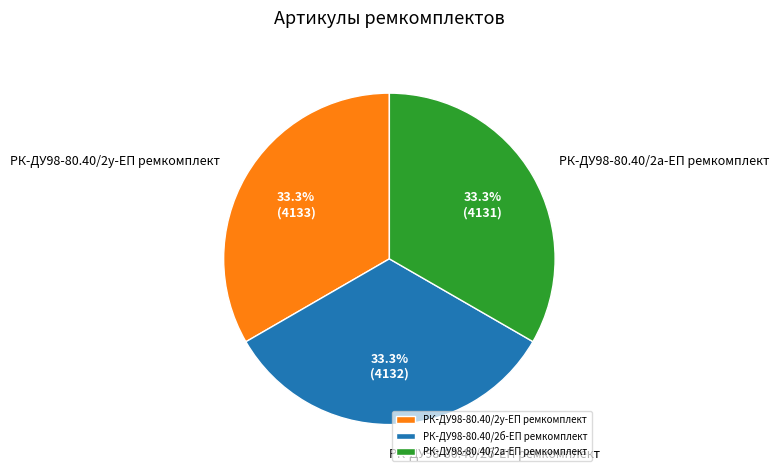

How many segments does this pie chart have?

3